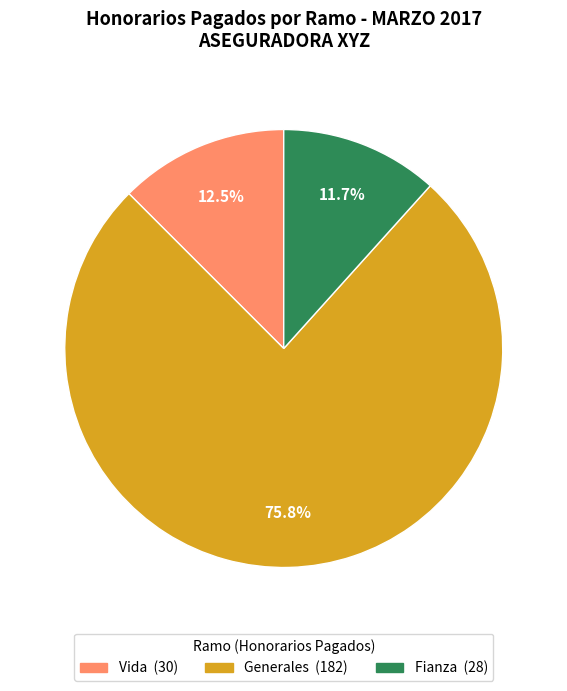

How many segments does this pie chart have?

3